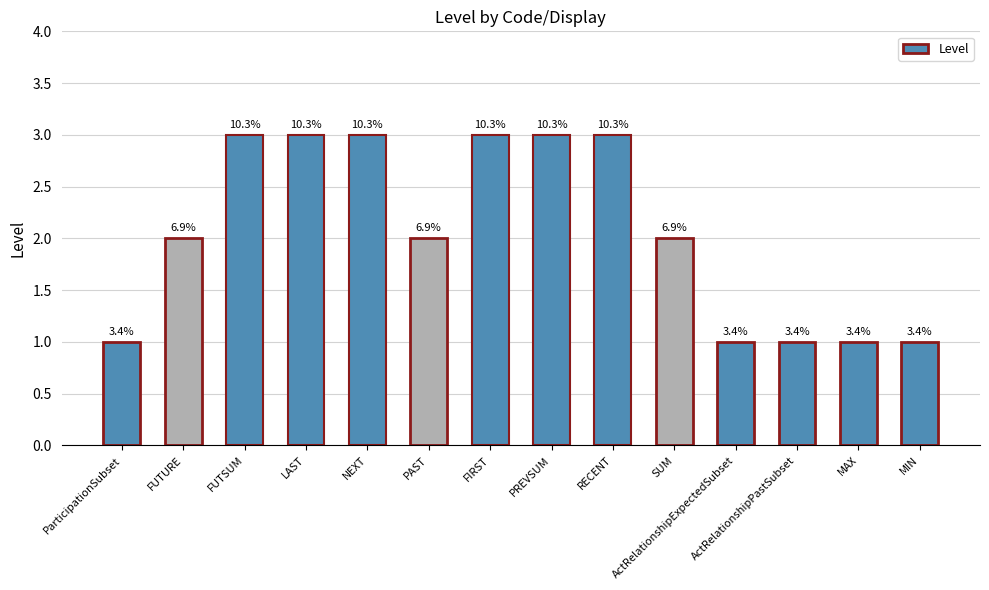

What is the difference between the second highest and second lowest values?

2